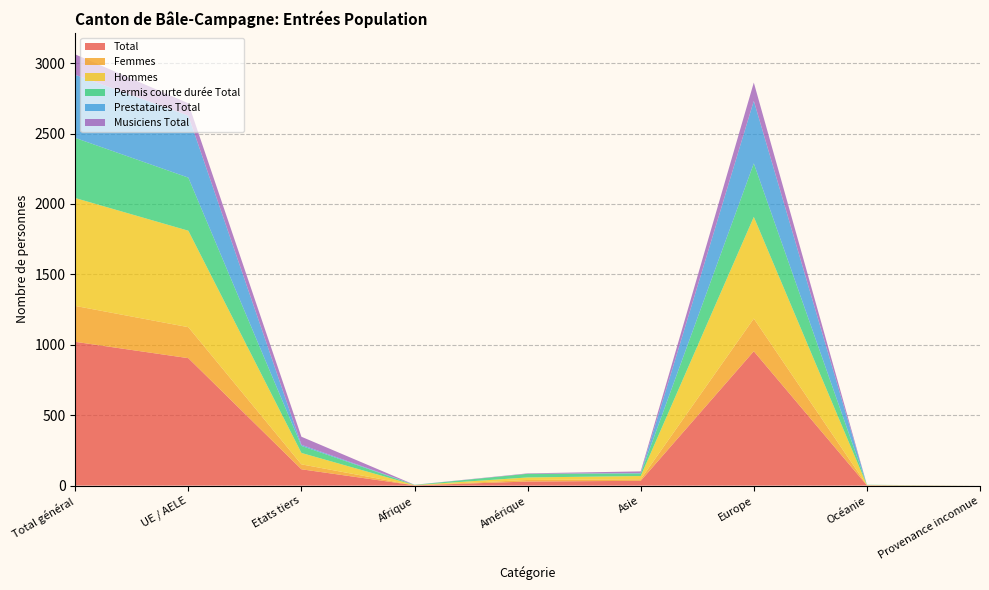

Reading left to right, transcribe all the data shown in this chart.

Total: Total général=1021	UE / AELE=905	Etats tiers=116	Afrique=2	Amérique=29	Asie=34	Europe=954	Océanie=2	Provenance inconnue=0
Femmes: Total général=255	UE / AELE=220	Etats tiers=35	Afrique=0	Amérique=11	Asie=11	Europe=232	Océanie=1	Provenance inconnue=0
Hommes: Total général=766	UE / AELE=685	Etats tiers=81	Afrique=2	Amérique=18	Asie=23	Europe=722	Océanie=1	Provenance inconnue=0
Permis courte durée Total: Total général=427	UE / AELE=377	Etats tiers=50	Afrique=1	Amérique=26	Asie=18	Europe=380	Océanie=2	Provenance inconnue=0
Prestataires Total: Total général=448	UE / AELE=440	Etats tiers=8	Afrique=1	Amérique=0	Asie=3	Europe=444	Océanie=0	Provenance inconnue=0
Musiciens Total: Total général=145	UE / AELE=88	Etats tiers=57	Afrique=0	Amérique=3	Asie=12	Europe=130	Océanie=0	Provenance inconnue=0